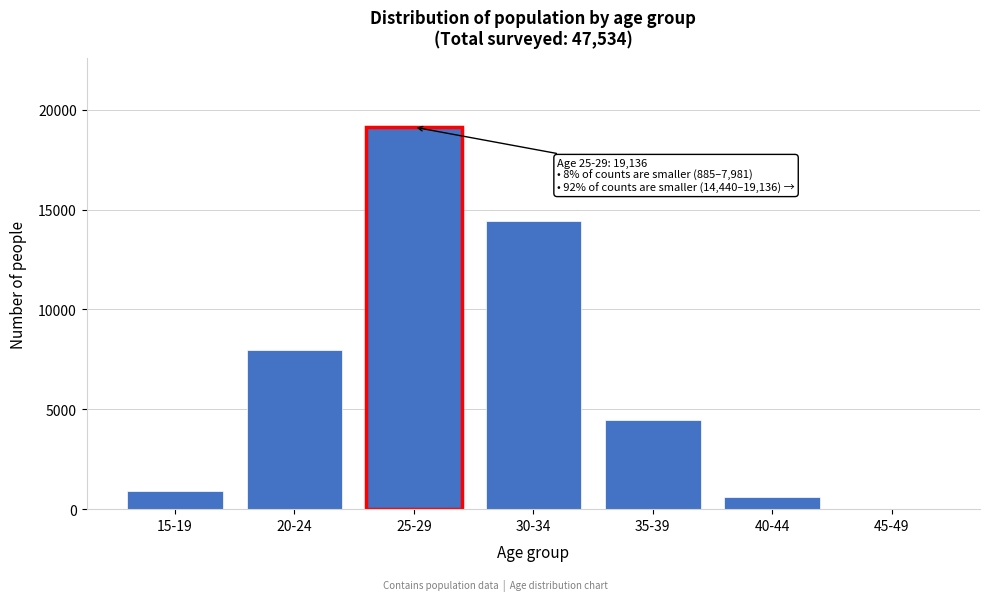

Reading left to right, list all the values displayed in this chart.

15-19=885	20-24=7981	25-29=19136	30-34=14440	35-39=4466	40-44=611	45-49=15